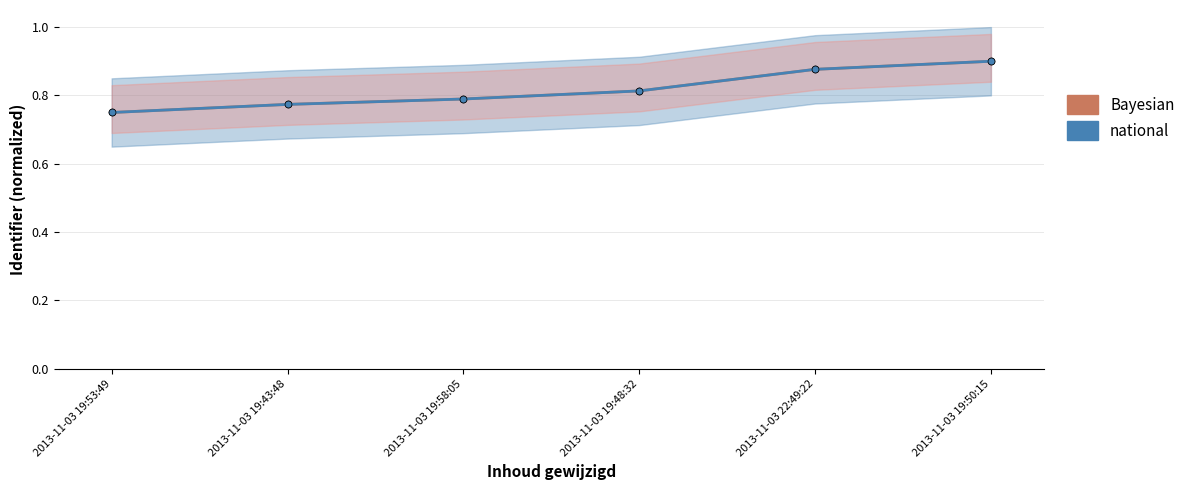

Which series has the largest total across all categories?

Bayesian